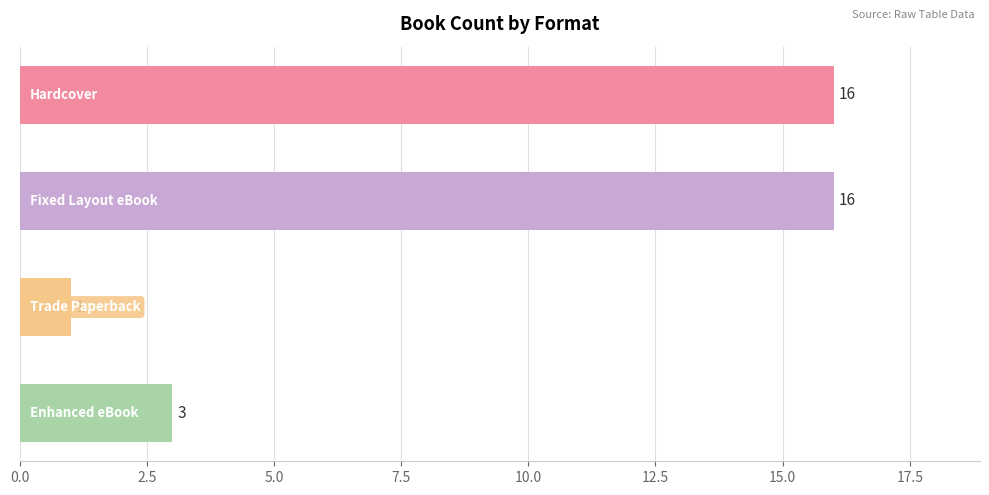

What is the difference between the maximum and minimum values?

15